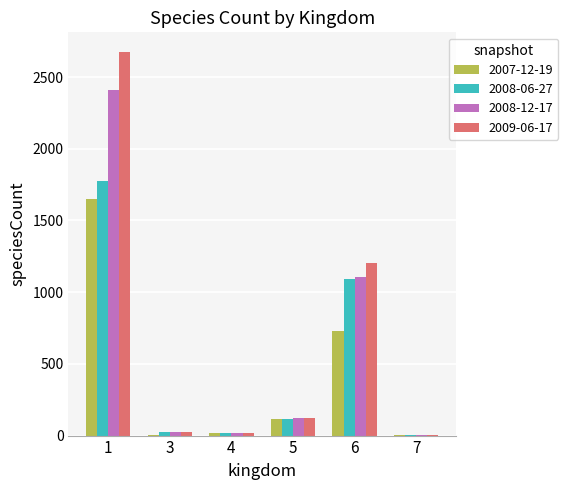

Is the value of 2009-06-17 at 4 greater than the value of 2008-06-27 at 6?

No